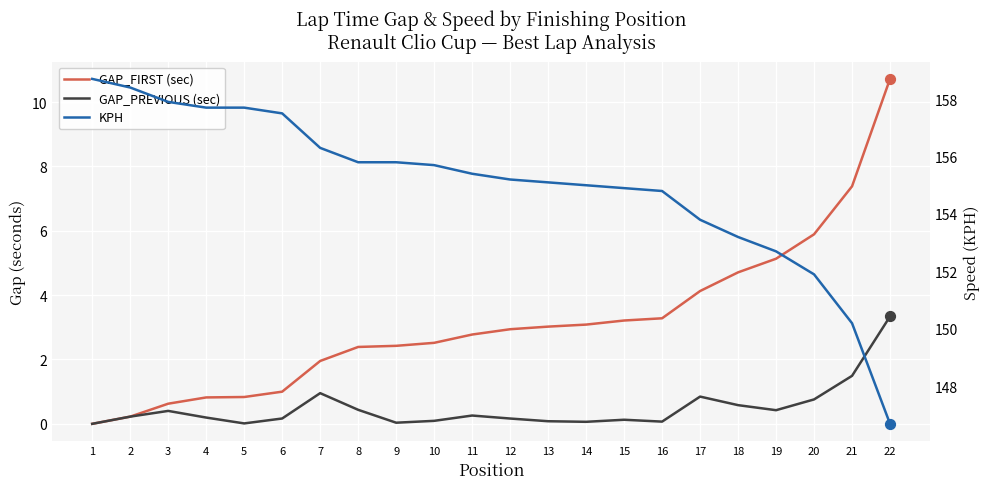

What is the total value across all series at 22?

160.8